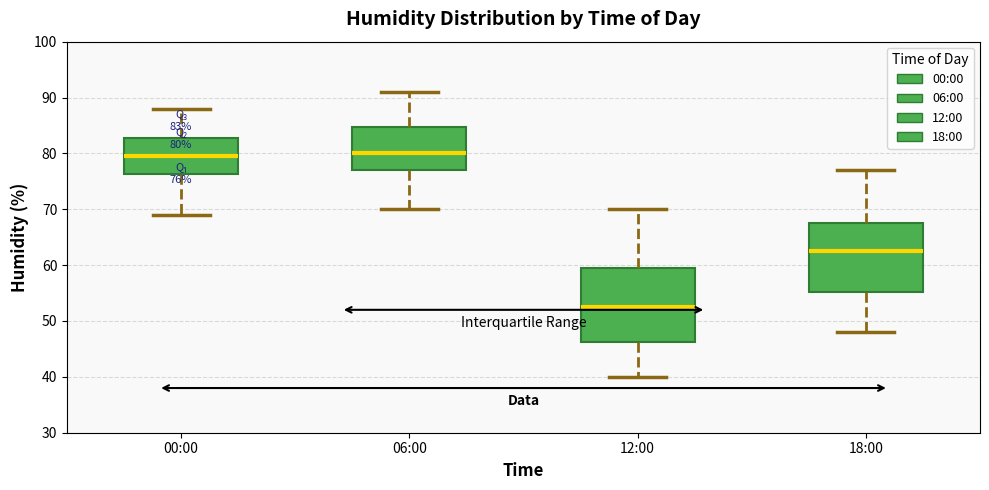

Which box is the tallest, from its lower edge to its upper edge?

12:00